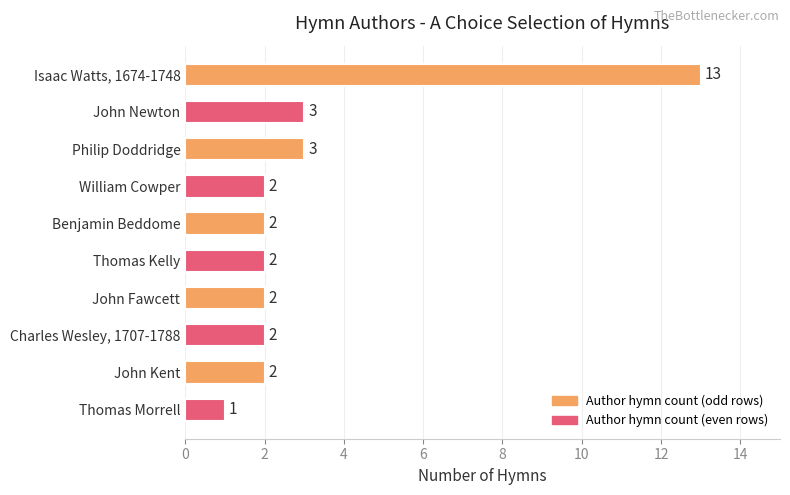

Approximately how many times larger is the value at John Newton compared to Thomas Kelly?

1.5